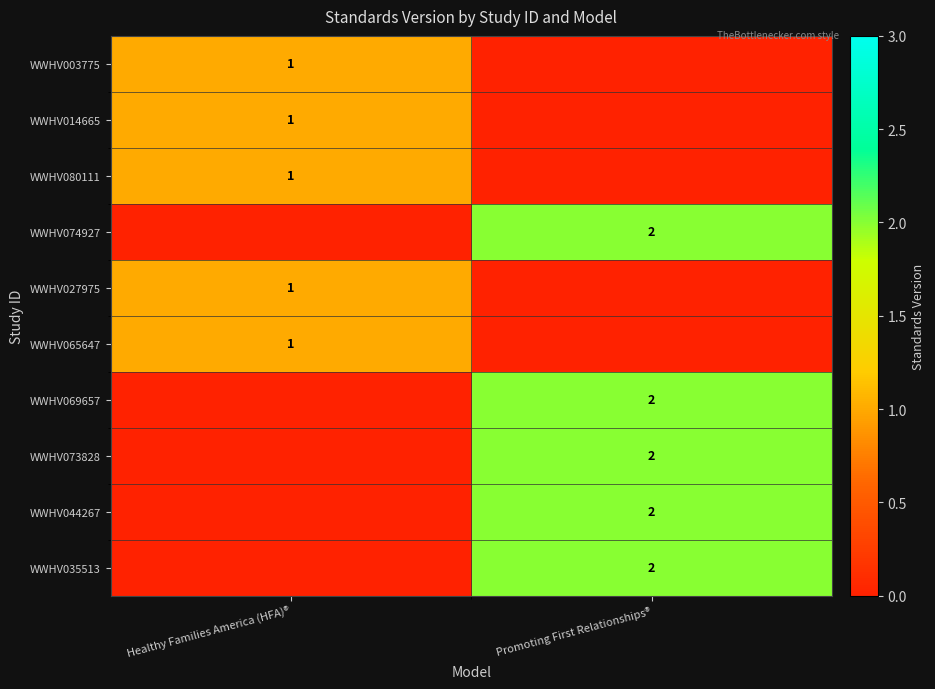

True or false: WWHV027975 has a value of 1 at Healthy Families America (HFA)®.

True